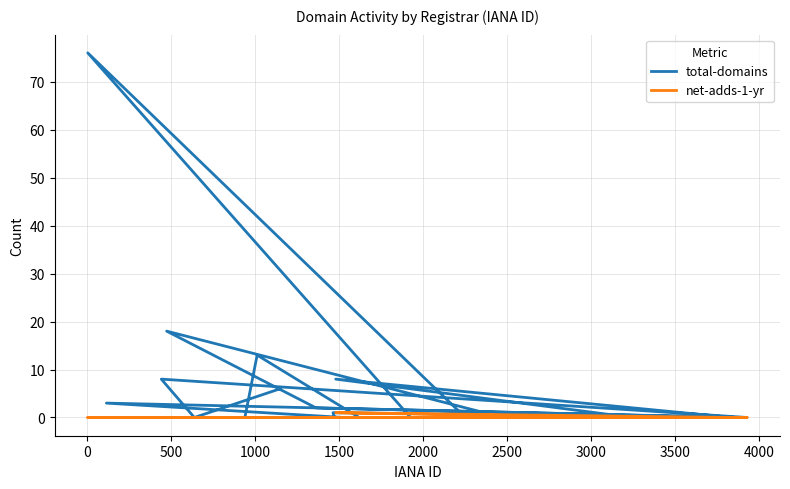

List the series in order of their peak value, lowest first.

net-adds-1-yr, total-domains